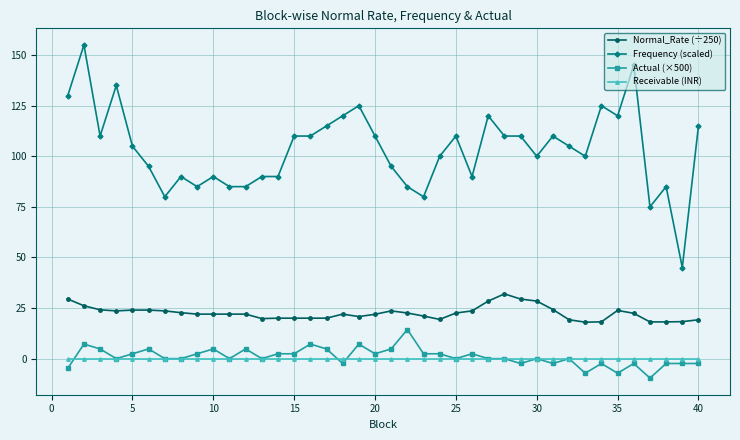

True or false: Actual (×500) and Normal_Rate (÷250) intersect in this chart.

False